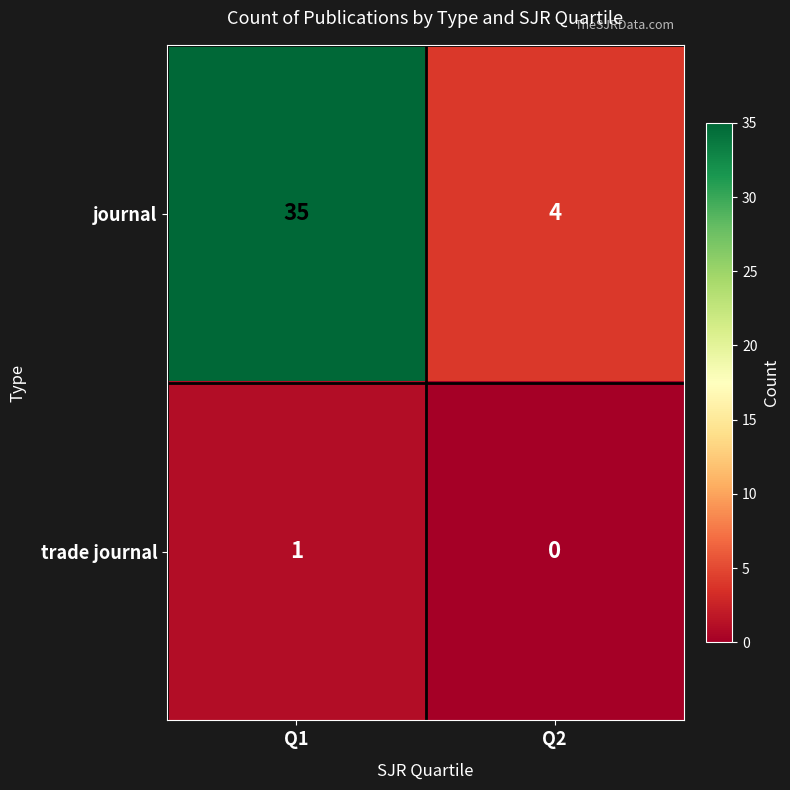

Rank the series by their maximum value, from lowest to highest.

trade journal, journal